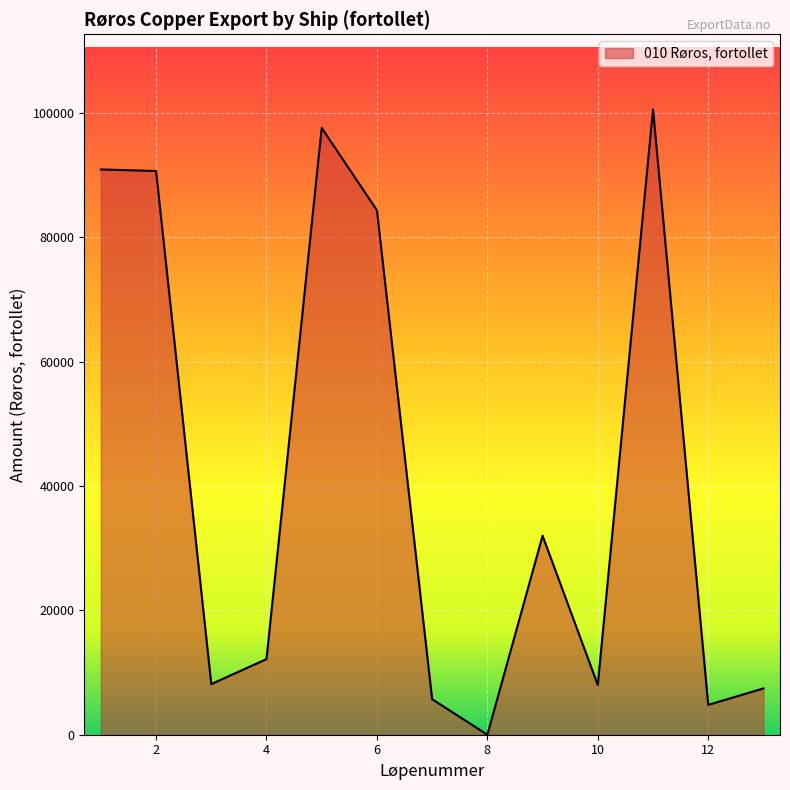

What is the difference between the maximum and minimum values?

100542